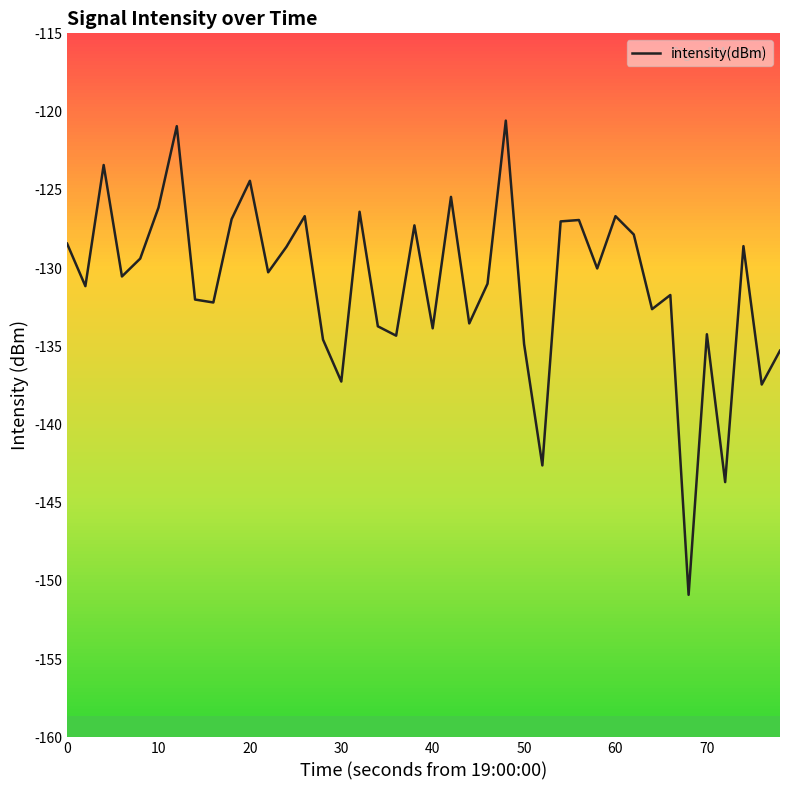

Is it true that intensity(dBm) equals -128.4 at 0?

True